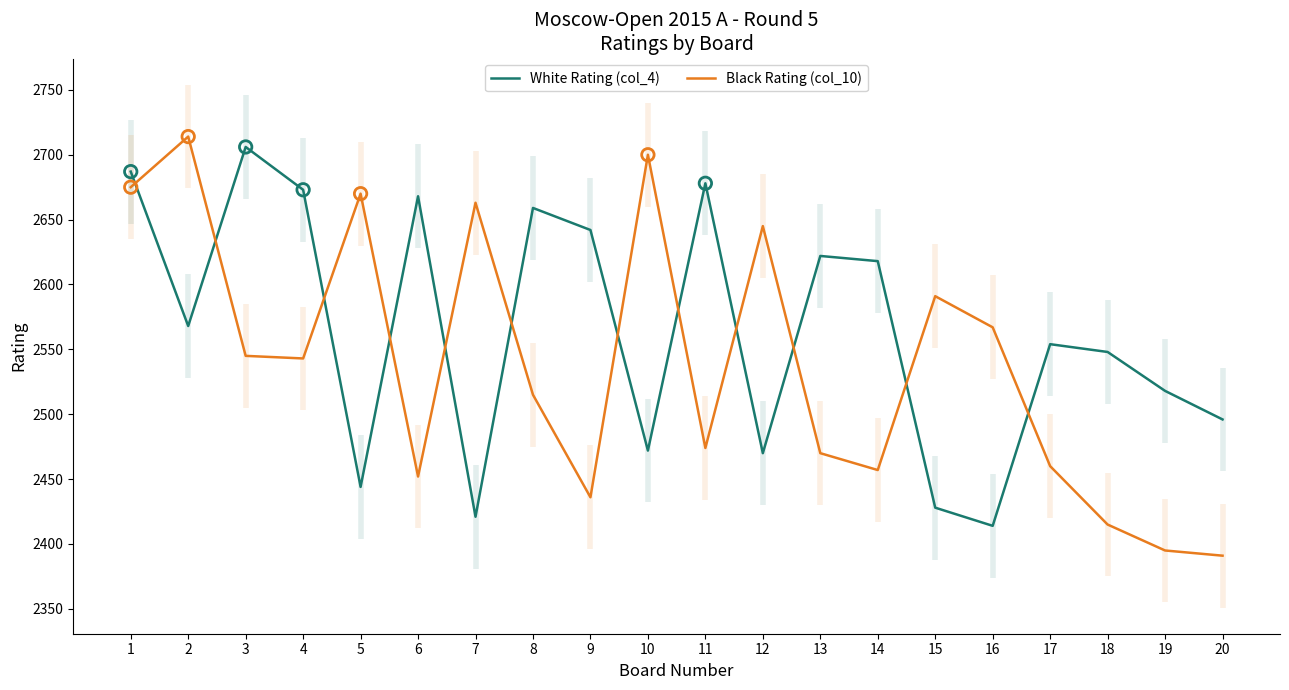

Which series has the largest total across all categories?

White Rating (col_4)